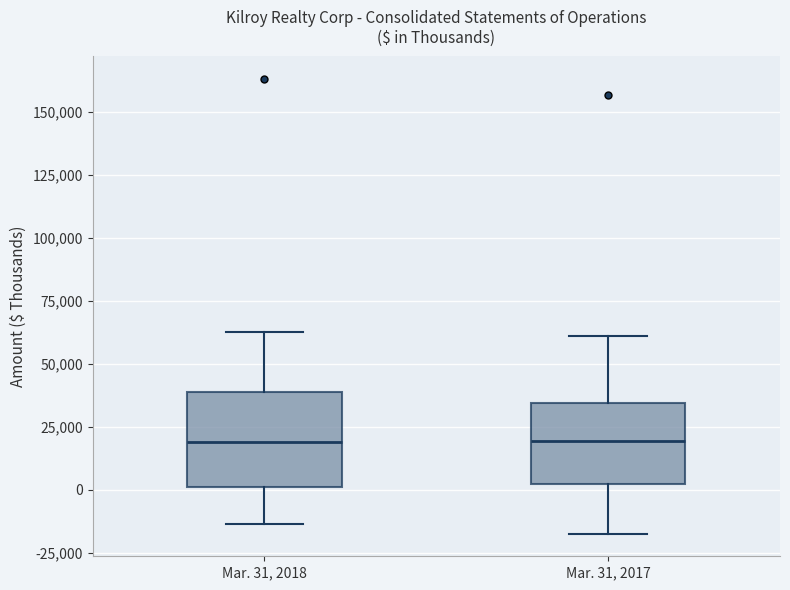

Reading left to right, transcribe this box plot: for each box, give where its median line is, the range the box spans, and where its two whiskers end, as read against the y-axis. The values are not printed on the chart, so give them approximately, as read against the axis.

Mar. 31, 2018: median 20000, box 0 to 40000, whiskers -15000 to 65000
Mar. 31, 2017: median 20000, box 5000 to 35000, whiskers -15000 to 60000